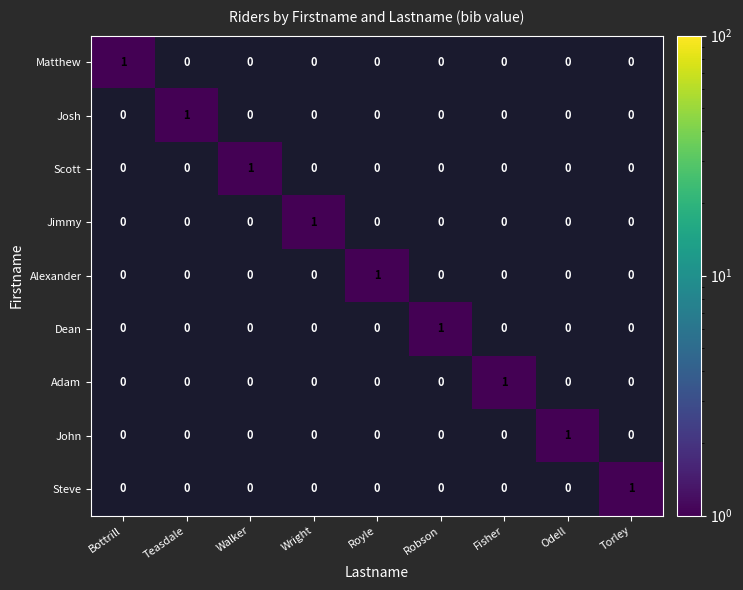

What is the difference between the highest and lowest values at Odell?

1